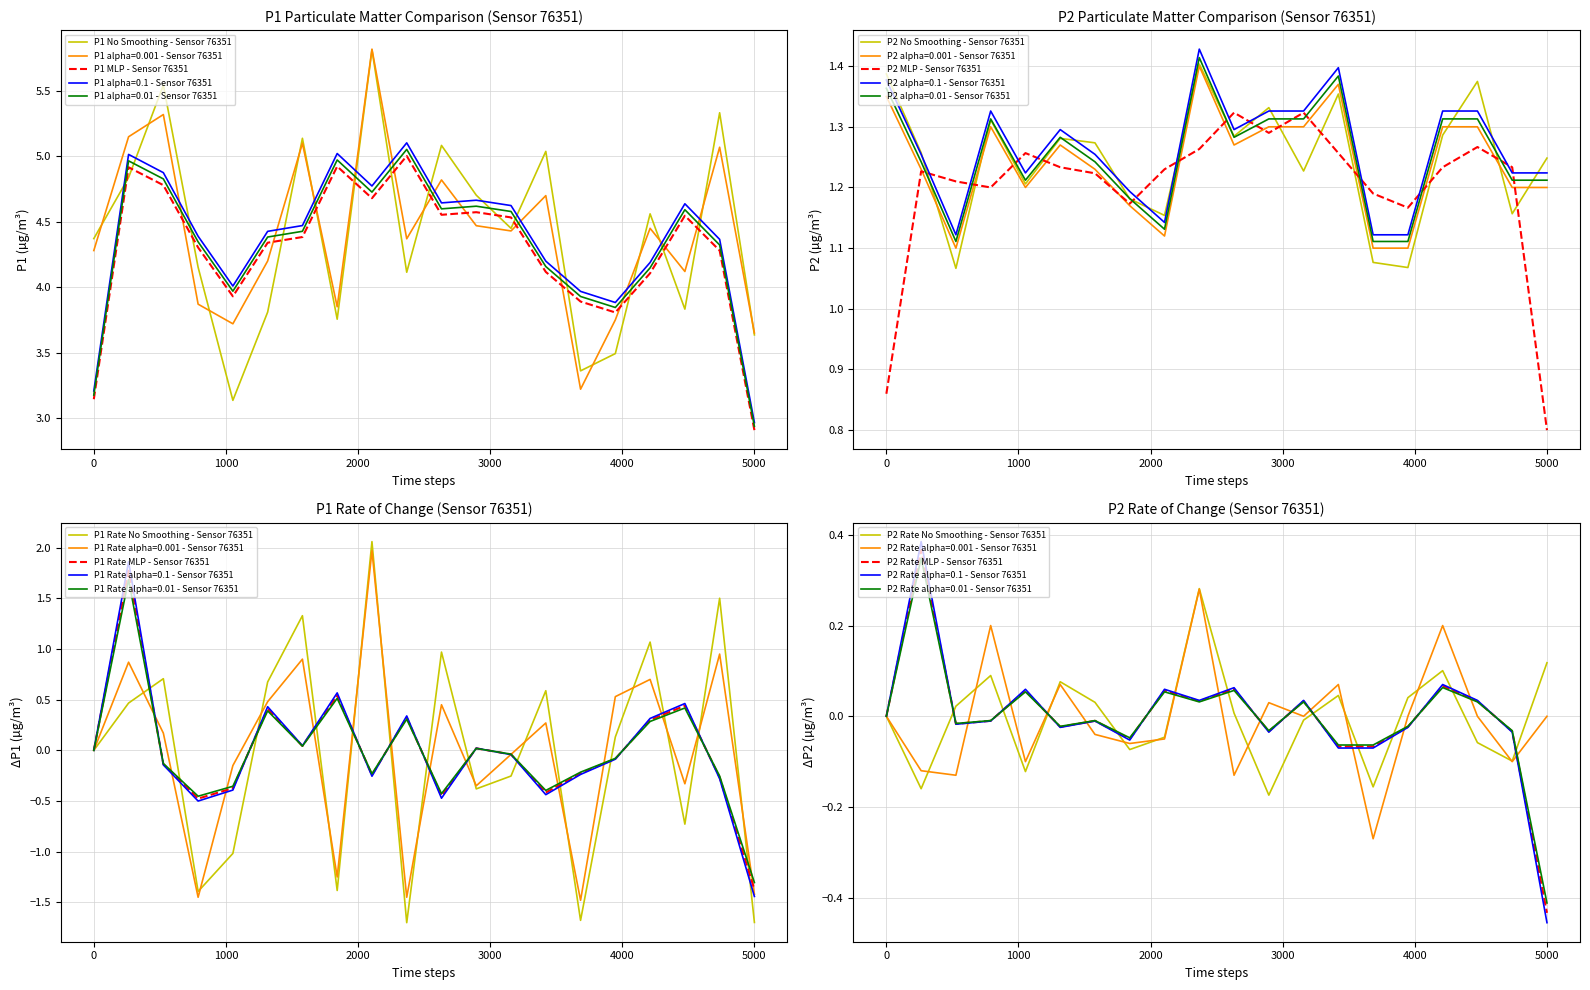

How many values in the P1 series exceed 4?

14